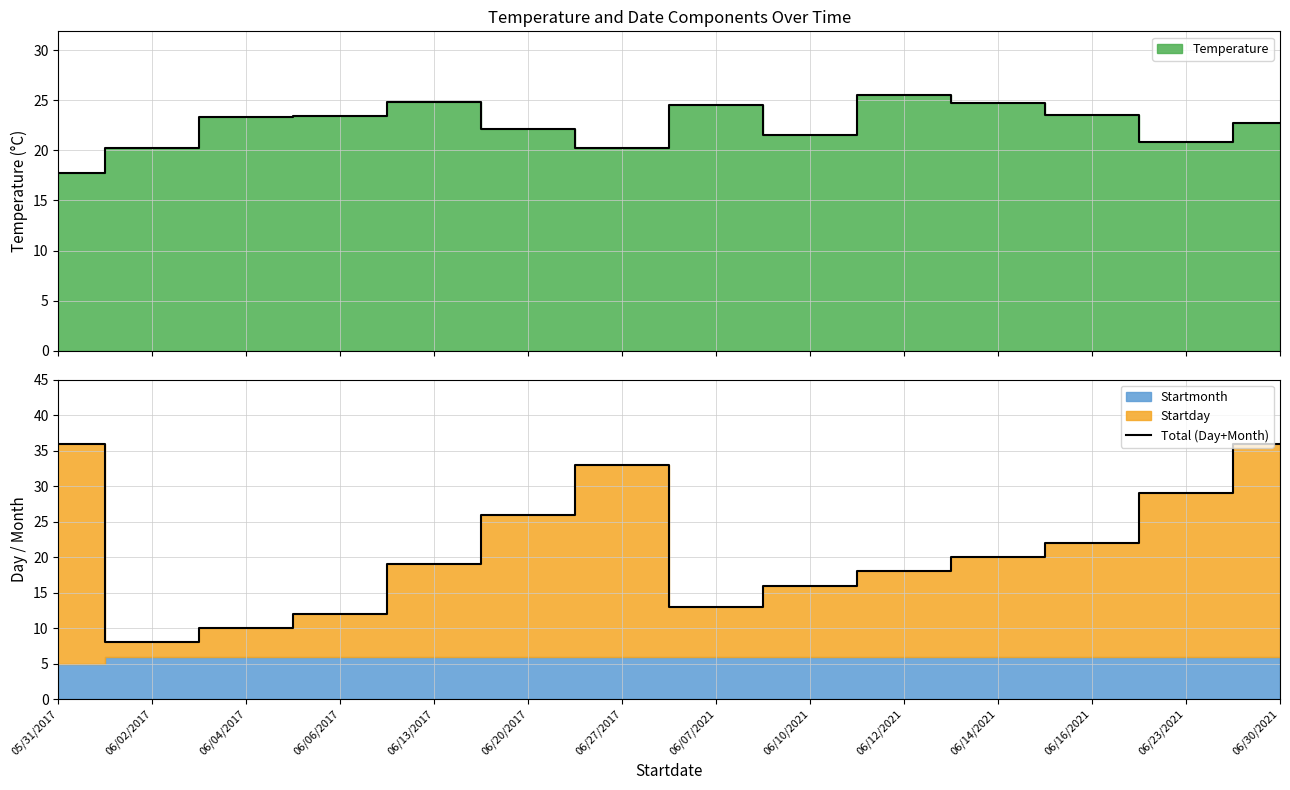

Which label corresponds to the largest value in the chart?

05/31/2017